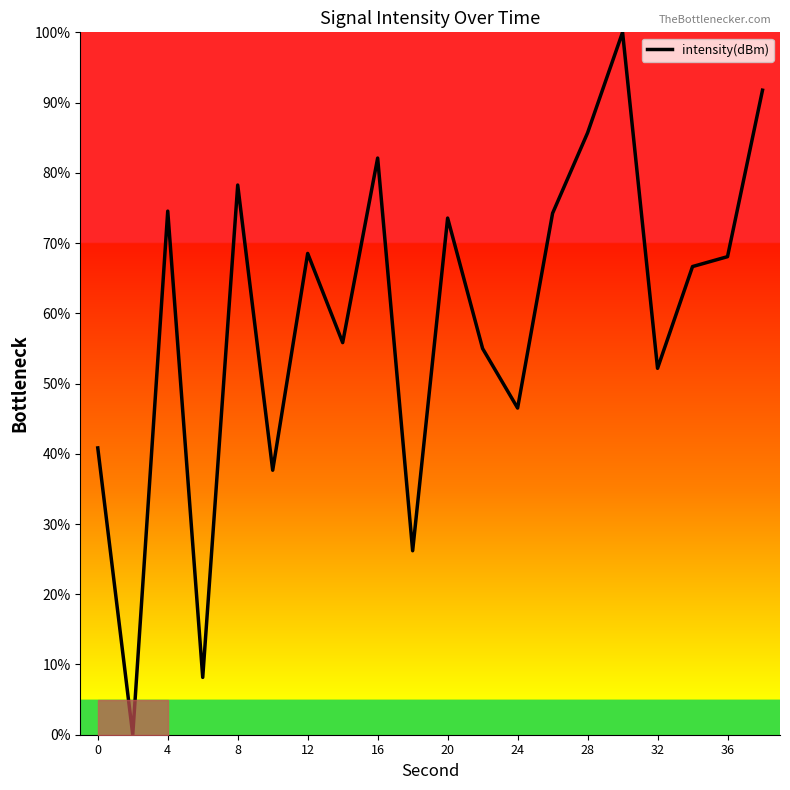

What is the difference between the maximum and minimum values?

100.0